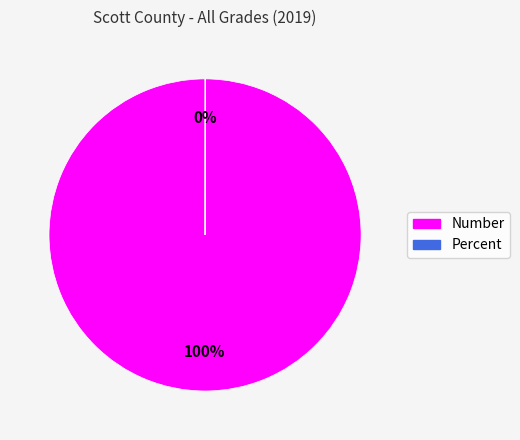

Which slice represents more than half of the pie?

Number